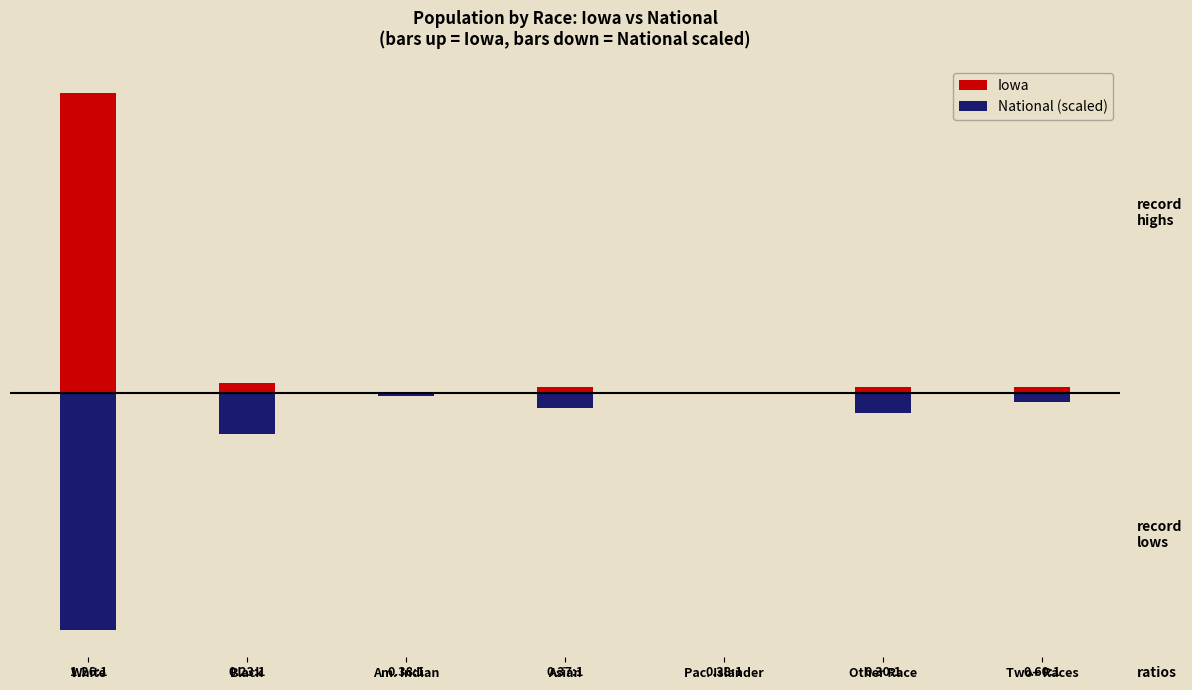

How many bars are there in each group?

2